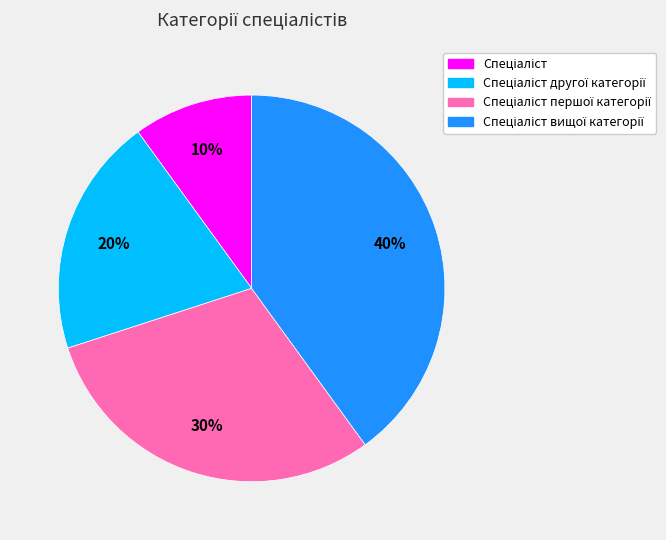

To the nearest percent, what is the average slice percentage?

25%